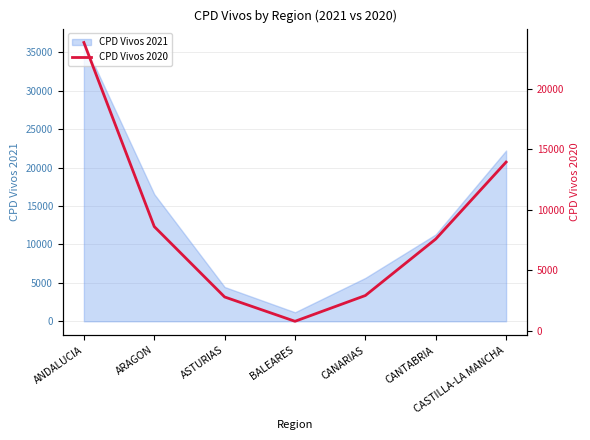

List the labels in order of value, largest first.

ANDALUCIA, CASTILLA-LA MANCHA, ARAGON, CANTABRIA, CANARIAS, ASTURIAS, BALEARES